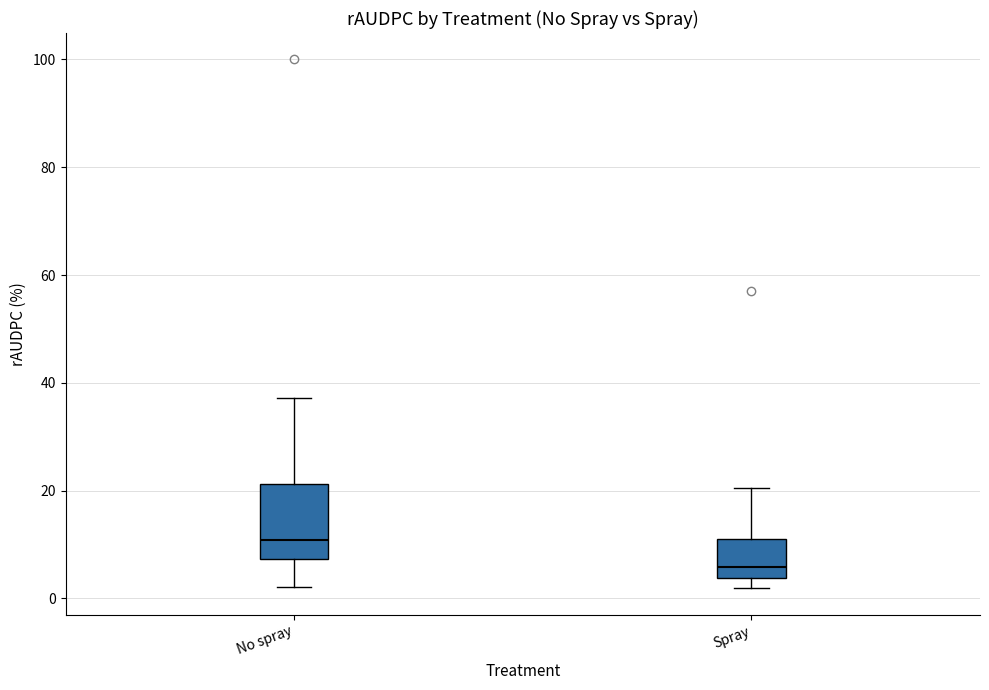

Which box is the tallest, from its lower edge to its upper edge?

No spray